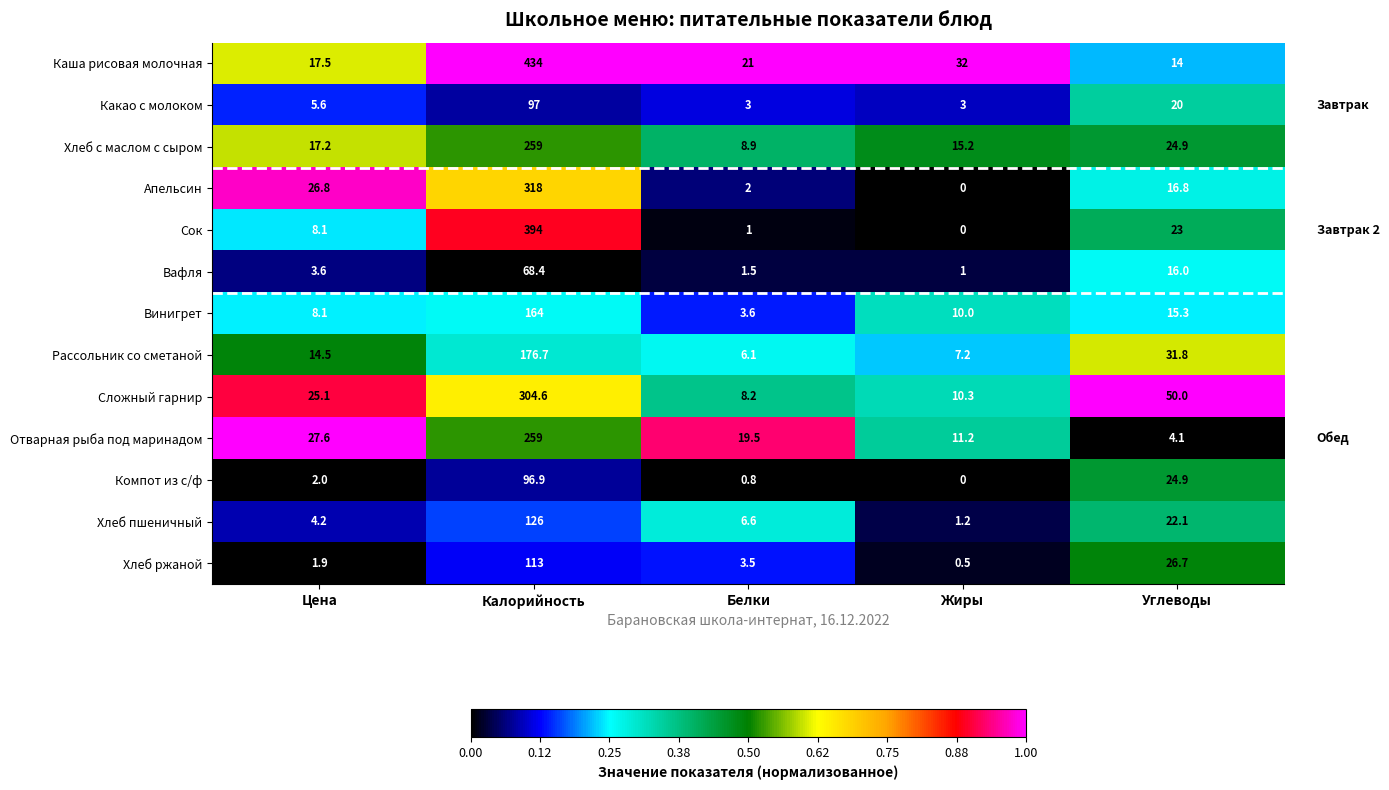

Which category has the lowest value across all series?

Жиры